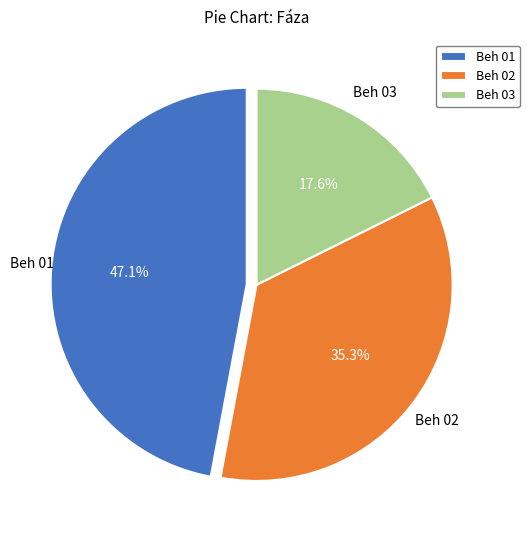

How many segments does this pie chart have?

3